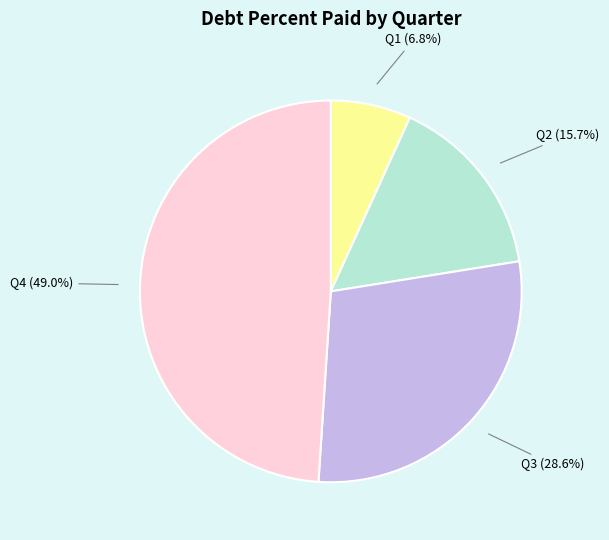

Is there a majority slice in this chart?

No